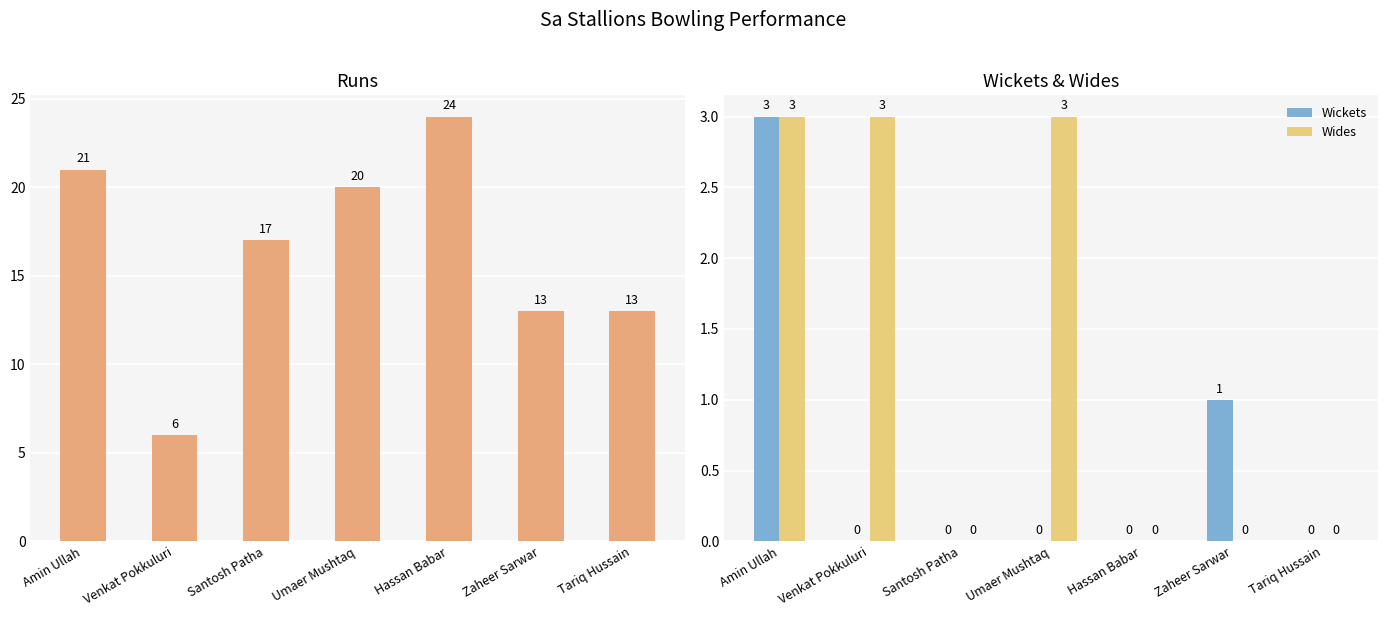

Which series has the largest total across all categories?

Runs